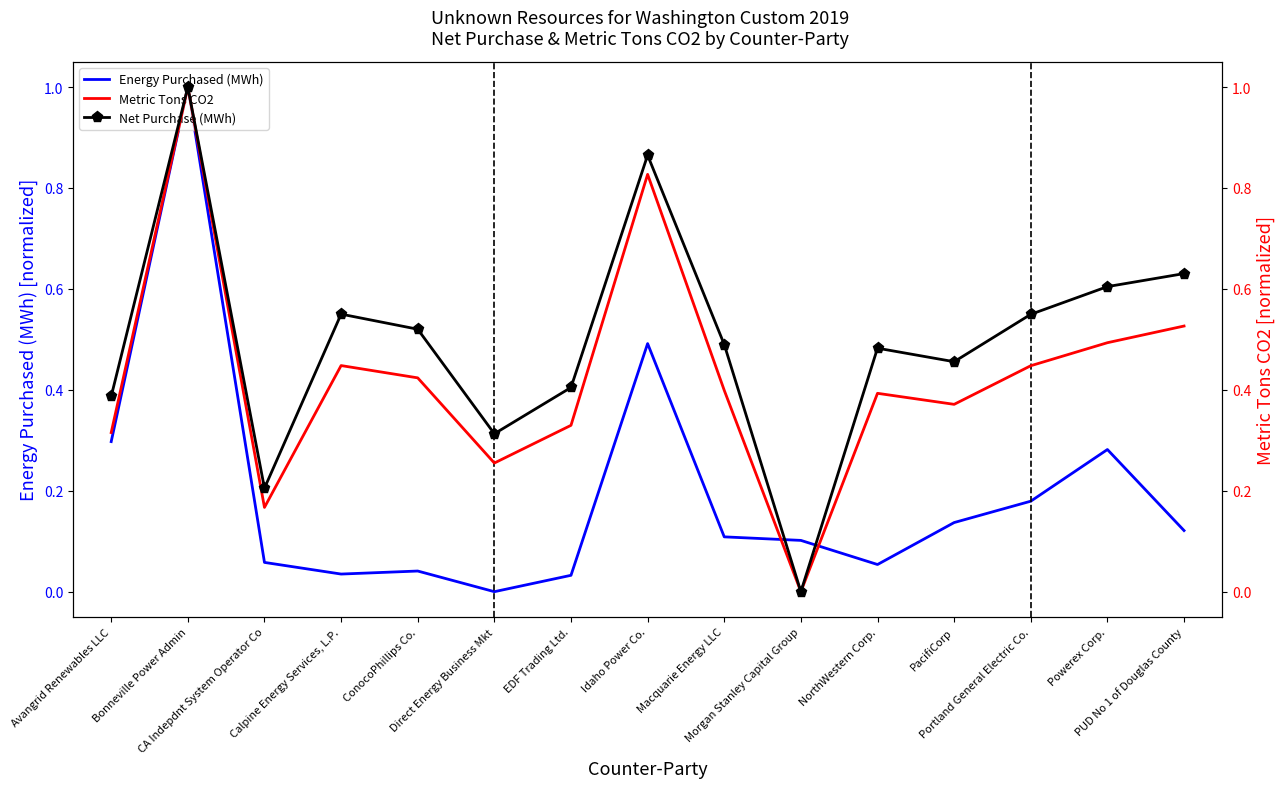

How many interior local peaks does the Energy Purchased (MWh) series have?

4